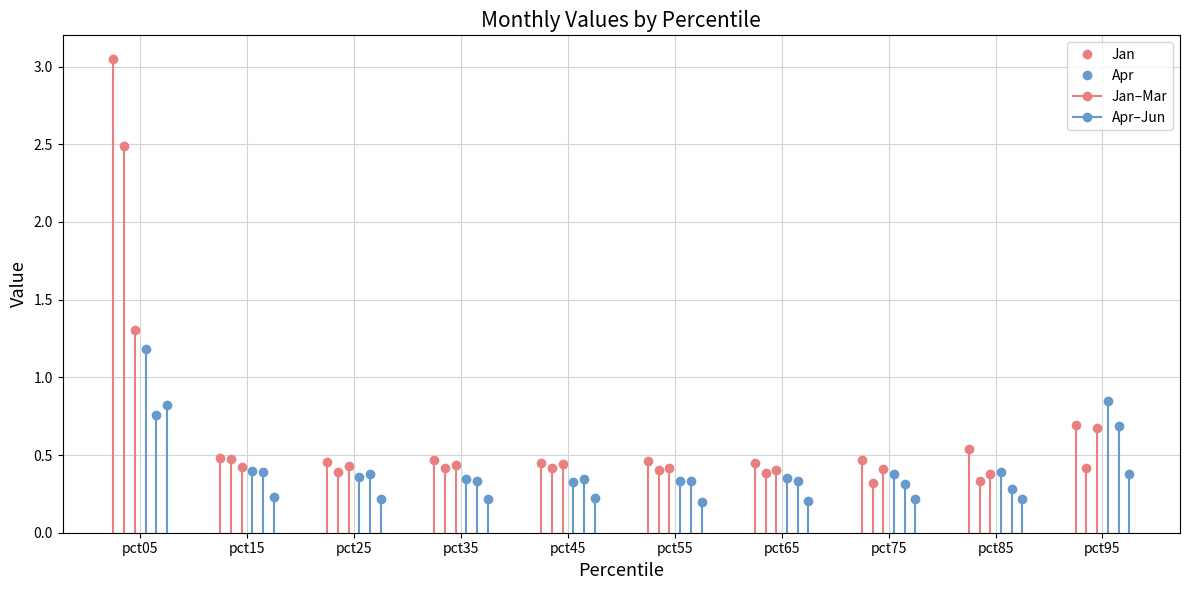

What is the value of the Apr point at the 1st from the left?

1.2